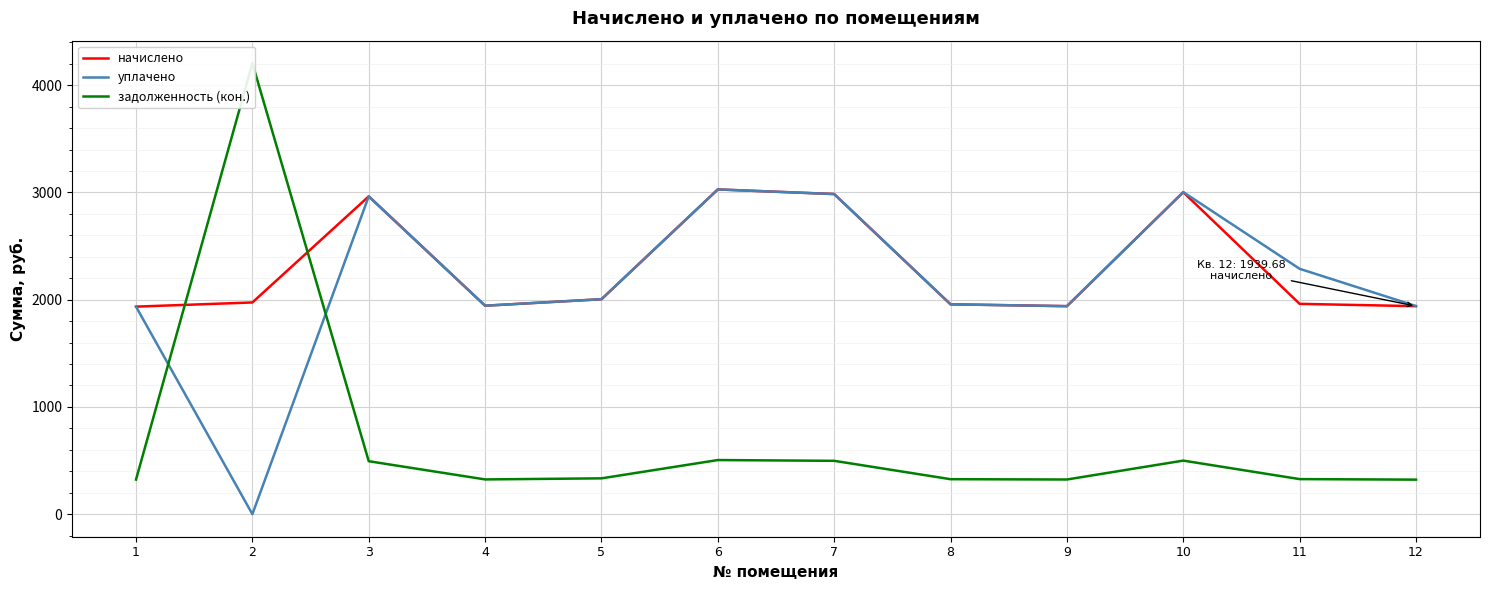

Between 9 and 10, which series saw the biggest shift?

уплачено